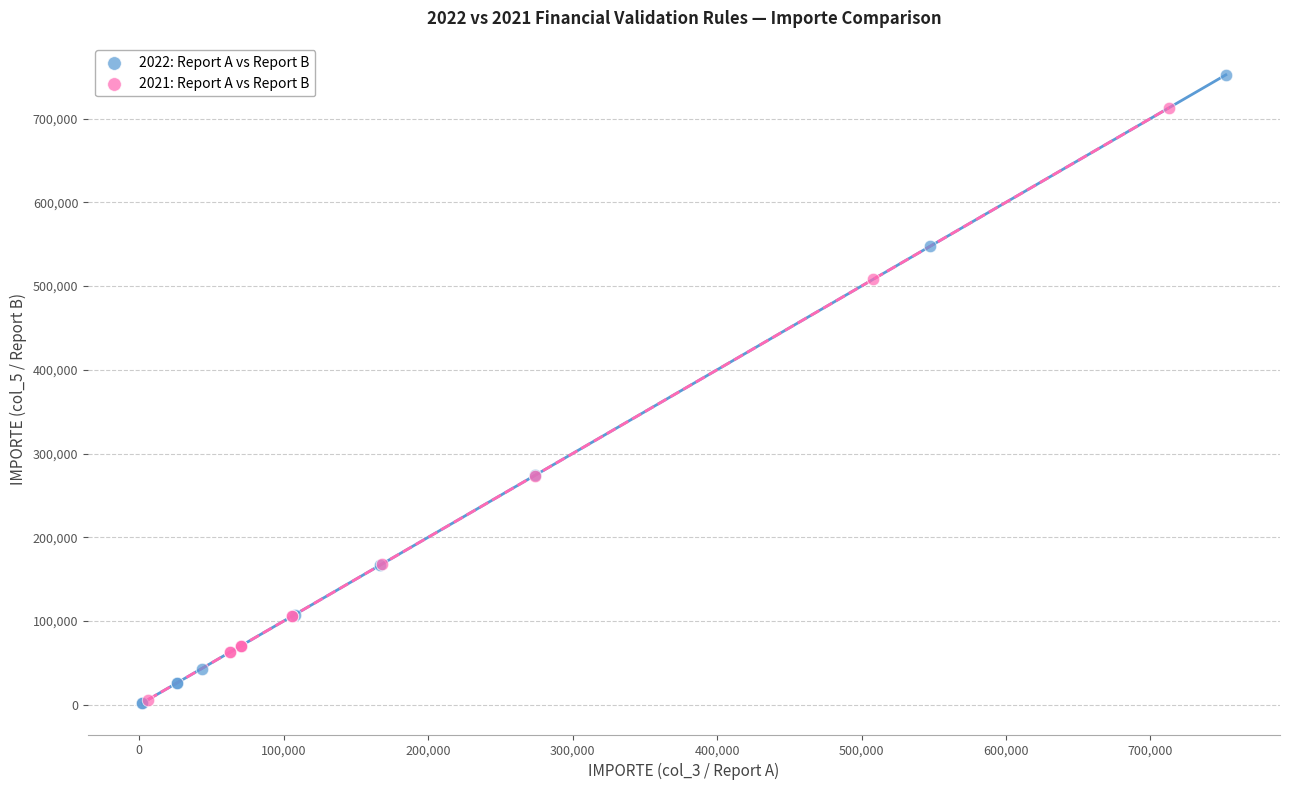

Which series contains the highest Y value?

2022: Report A vs Report B